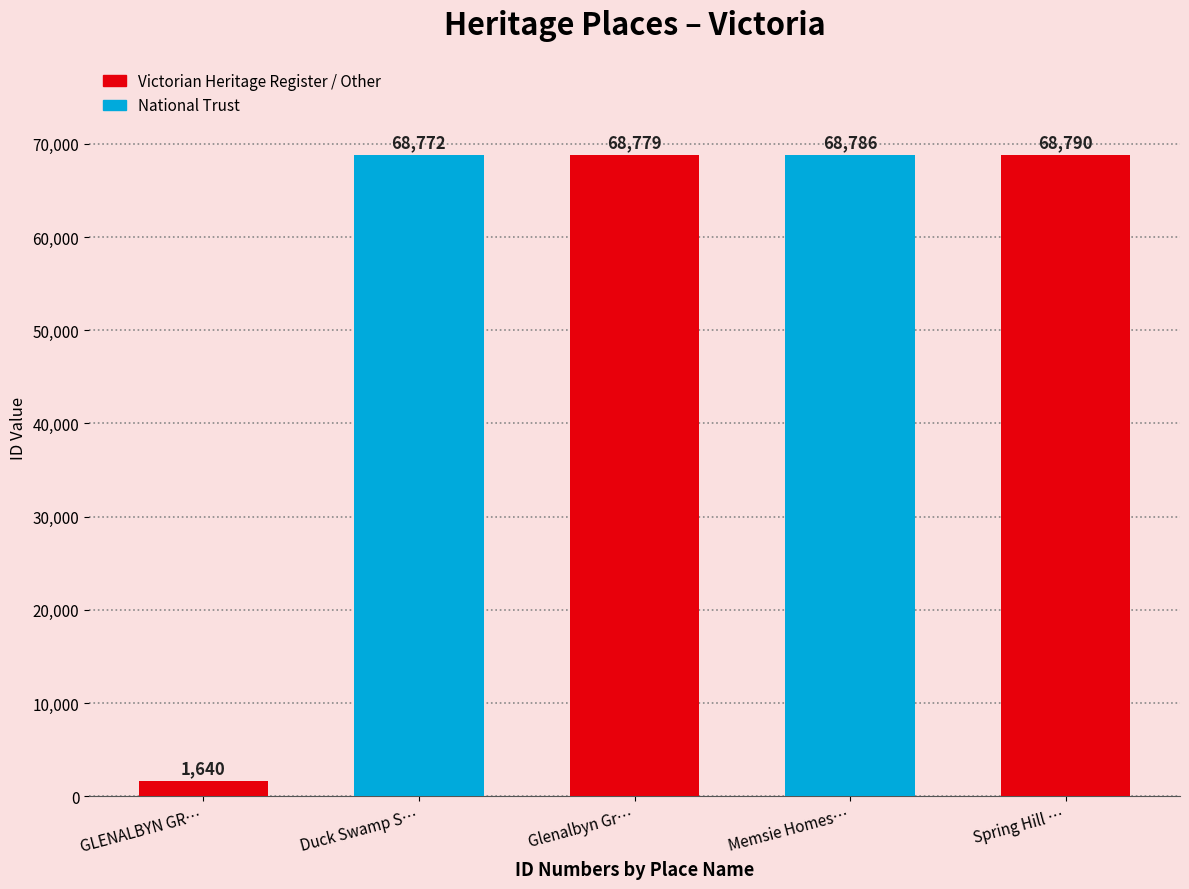

What is the label of the 3rd bar from the right?

Glenalbyn Grange